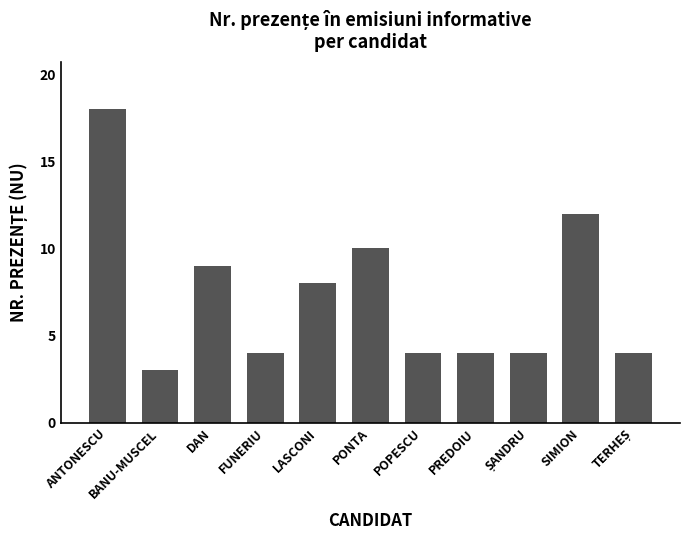

Where is the data nearest to the value 10?

PONTA